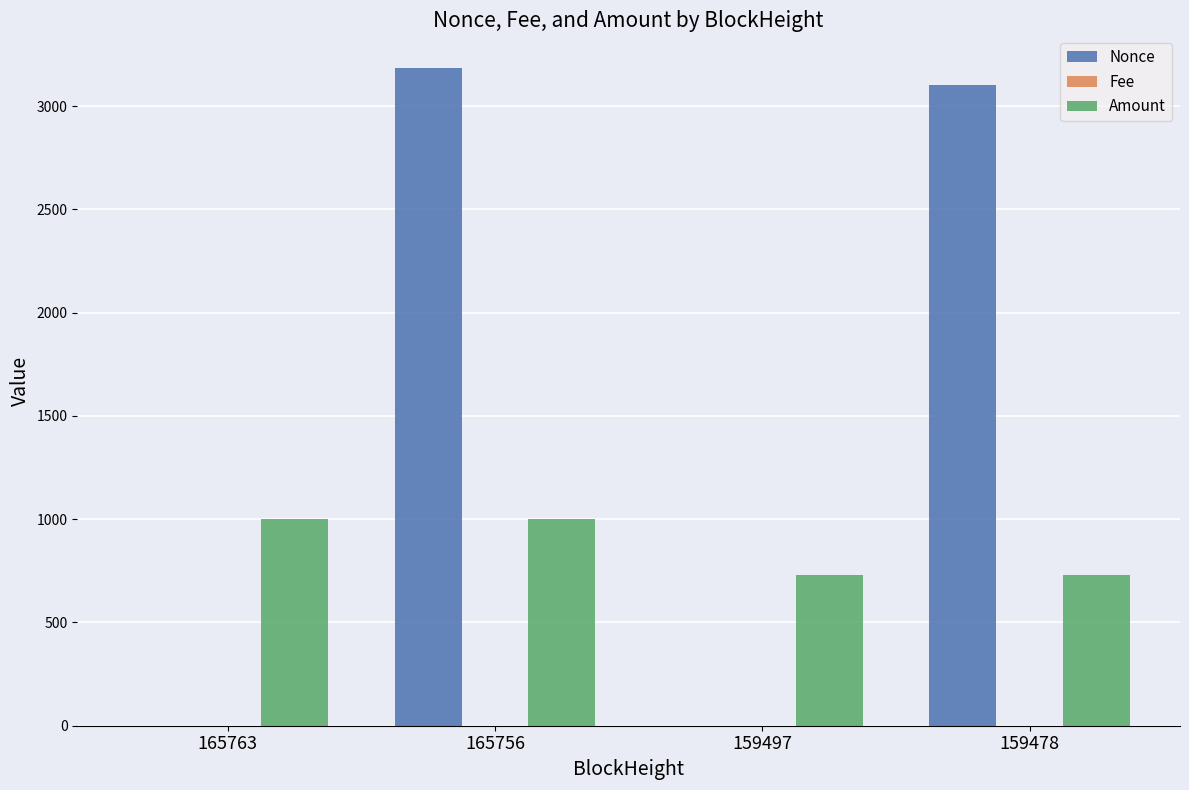

Which category has the highest value across all series?

165756